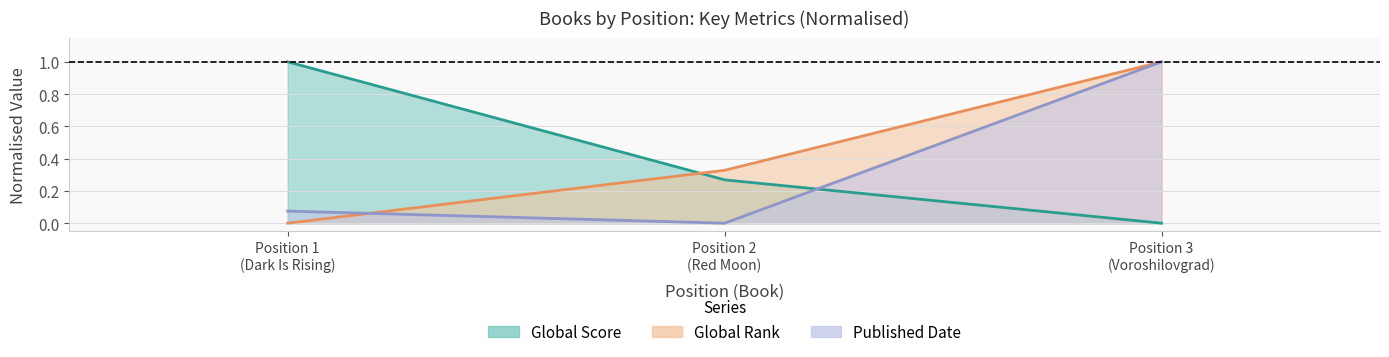

Count the number of categories in the chart.

3